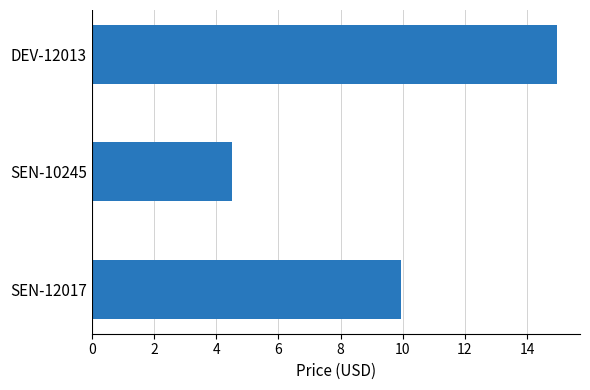

Read the value at SEN-10245.

4.5